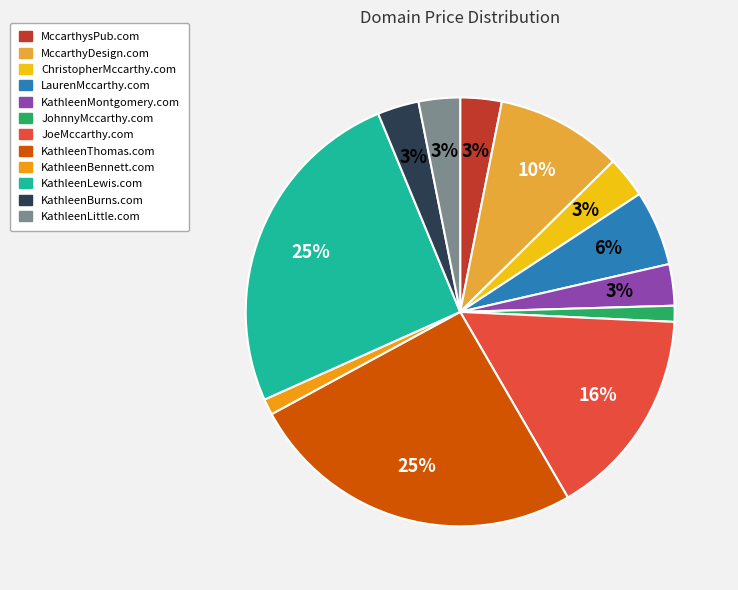

Is the sum of LaurenMccarthy.com and KathleenBennett.com greater than half?

No